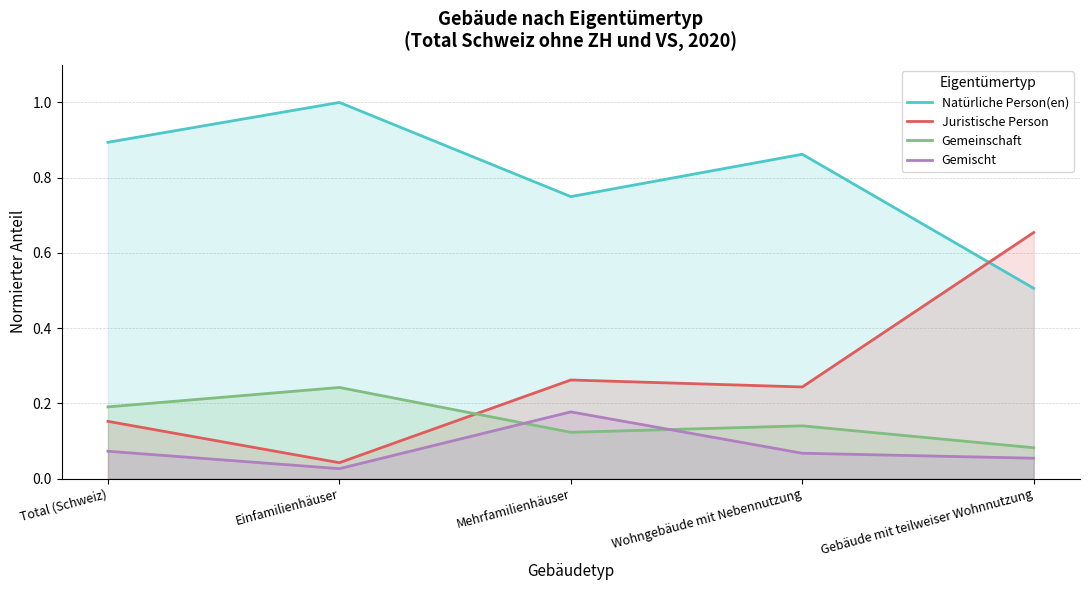

Reading left to right, extract all data points from this chart.

Natürliche Person(en): 0.9	1.0	0.7	0.9	0.5
Juristische Person: 0.2	0.0	0.3	0.2	0.7
Gemeinschaft: 0.2	0.2	0.1	0.1	0.1
Gemischt: 0.1	0.0	0.2	0.1	0.1